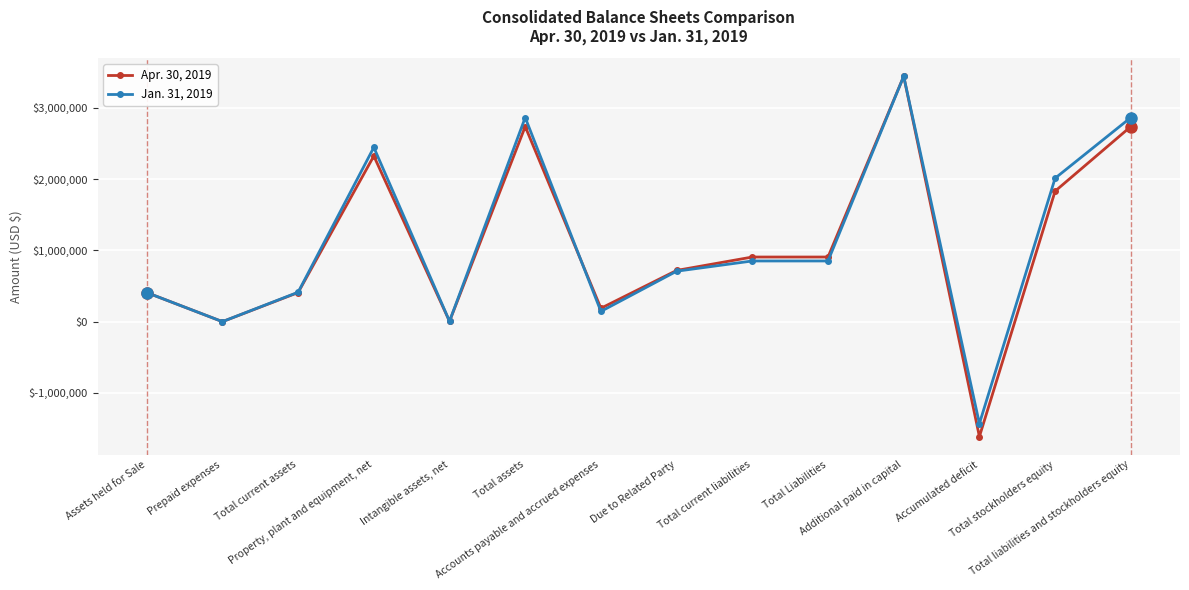

Count the number of categories in the chart.

14